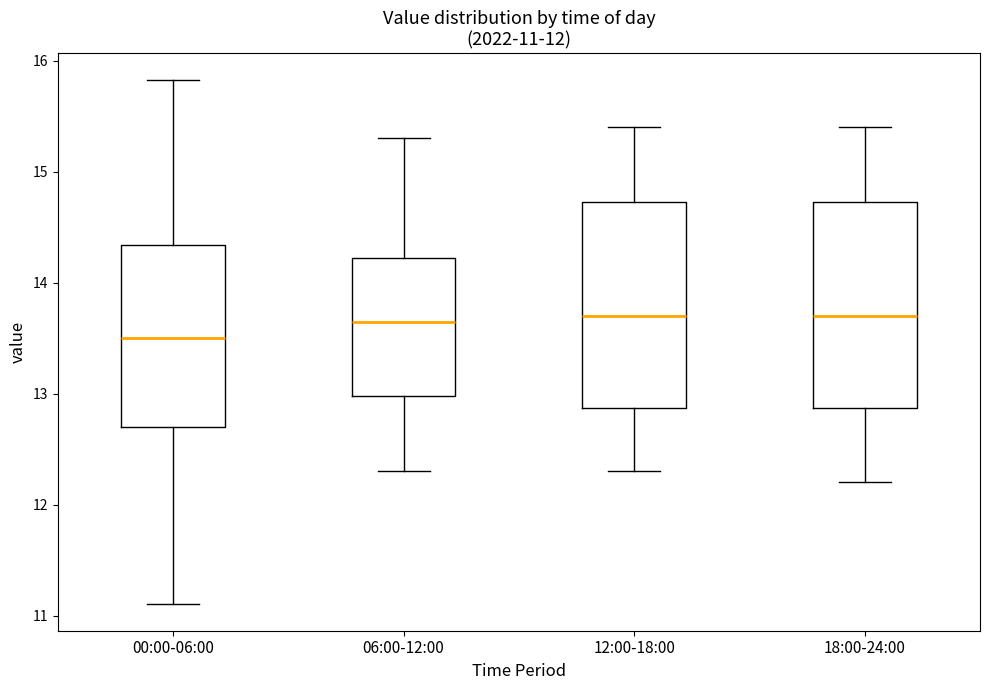

Which box has the lowest median line?

00:00-06:00